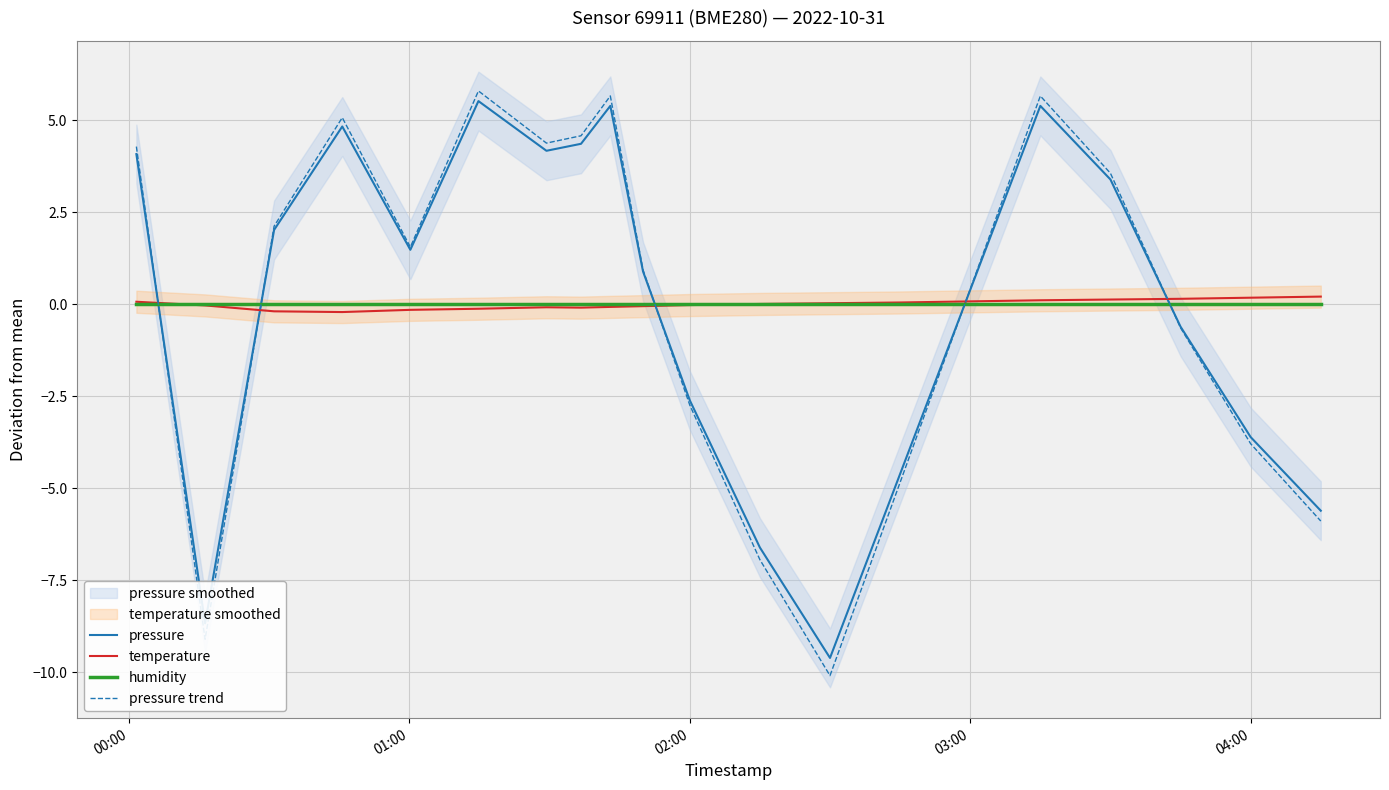

What is the minimum value shown in the chart?

-10.1